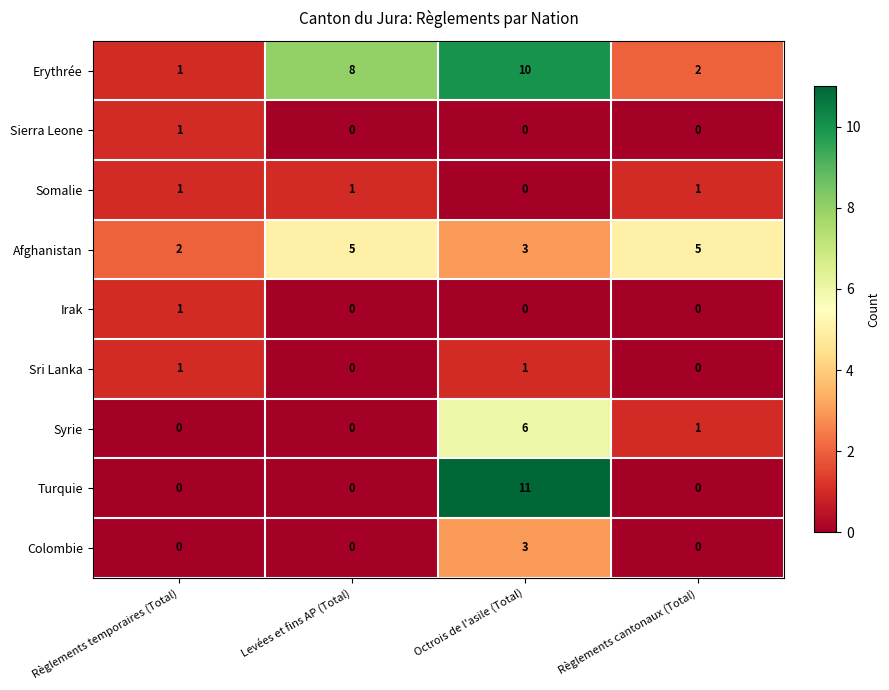

Count the number of data series in this chart.

9